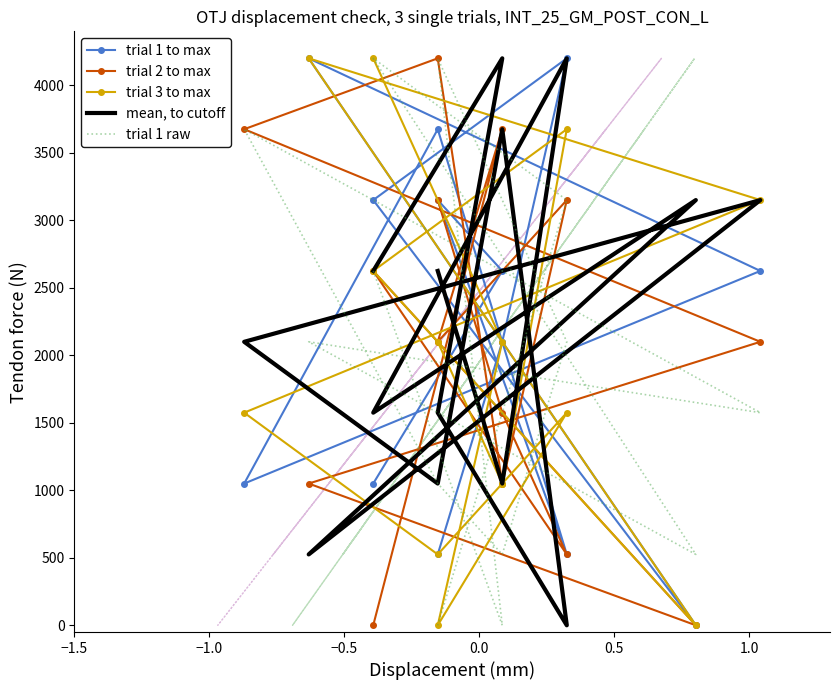

What is the value of the mean, to cutoff point at the 3rd from the left?

1575